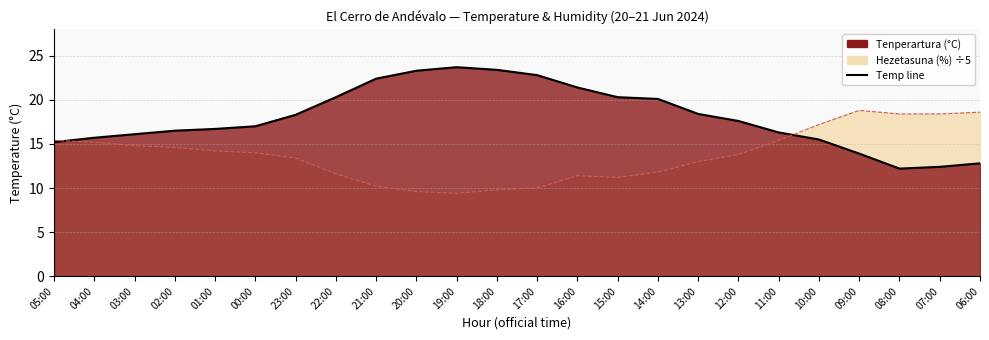

The value at 14:00 is 20.1. True or false?

True